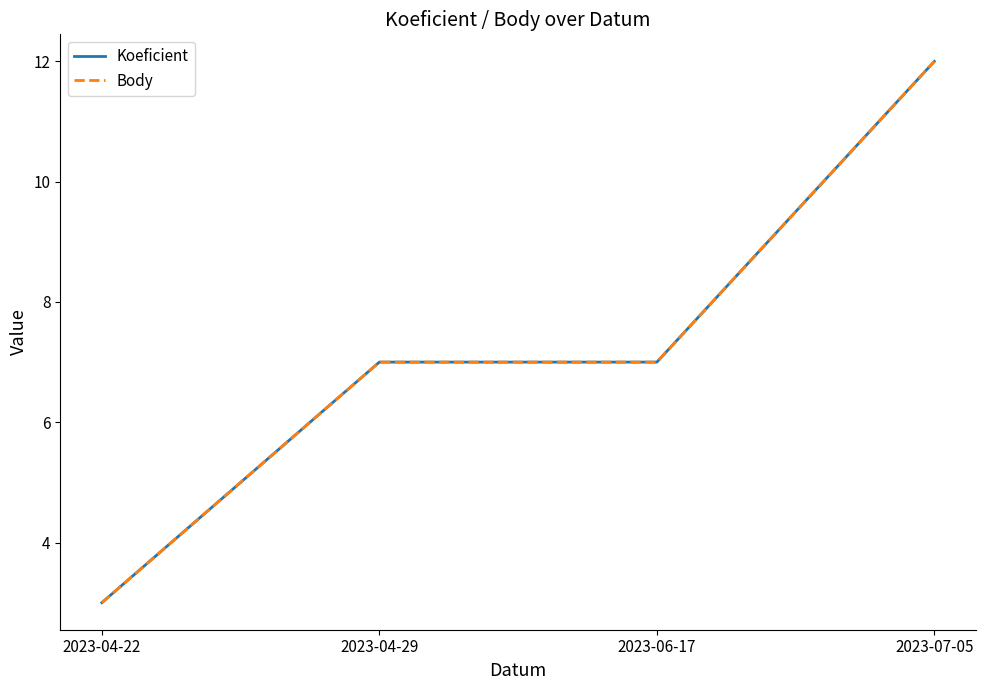

Which series has the largest range (max minus min)?

Koeficient